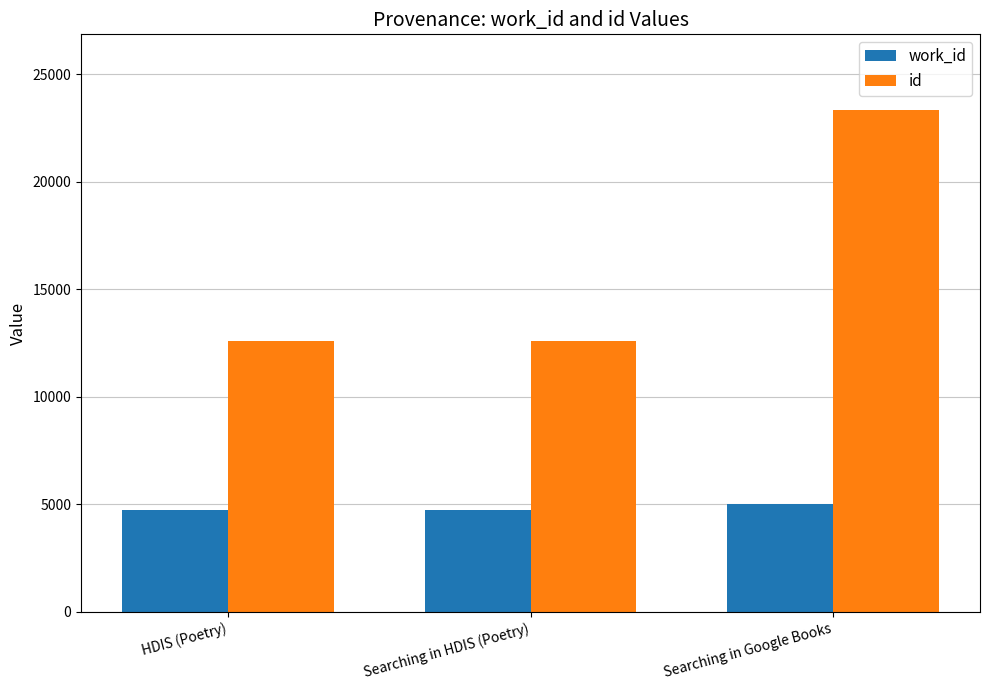

What is the difference between the highest and lowest values at Searching in HDIS (Poetry)?

7831